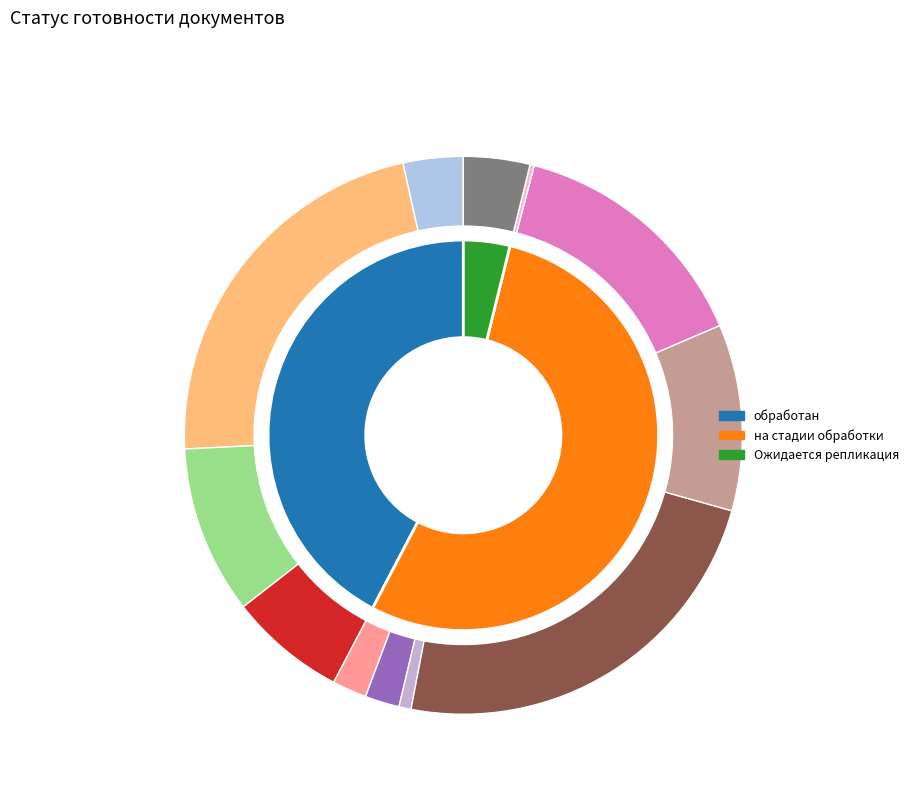

To the nearest percent, what portion does Ожидается репликация represent?

4%